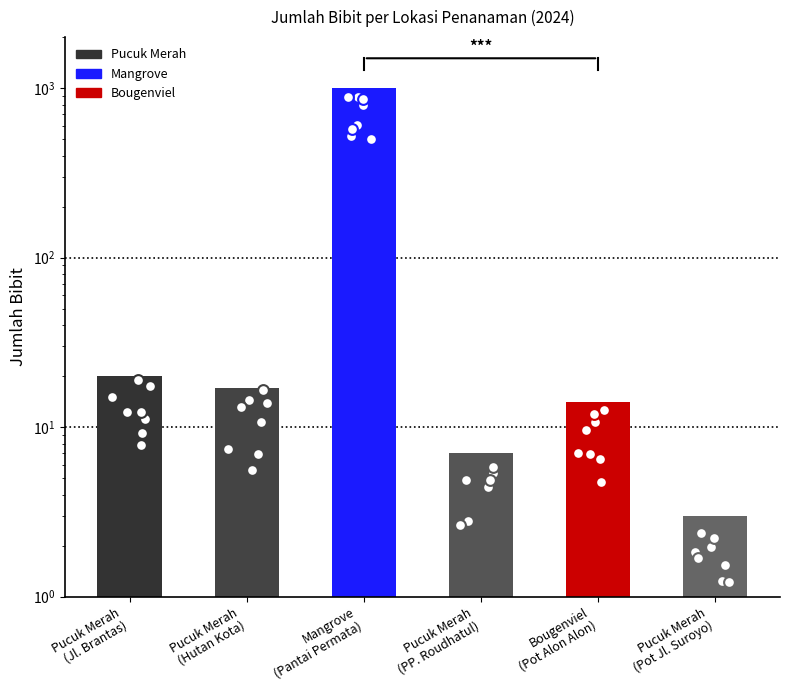

Between Pucuk Merah
(Hutan Kota) and Pucuk Merah
(PP. Roudhatul), which is larger?

Pucuk Merah
(Hutan Kota)